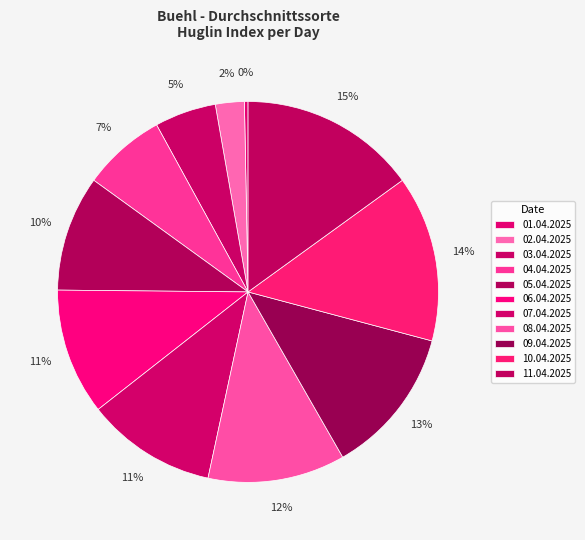

To the nearest percent, what is the difference between the largest and smallest slice percentages?

15%